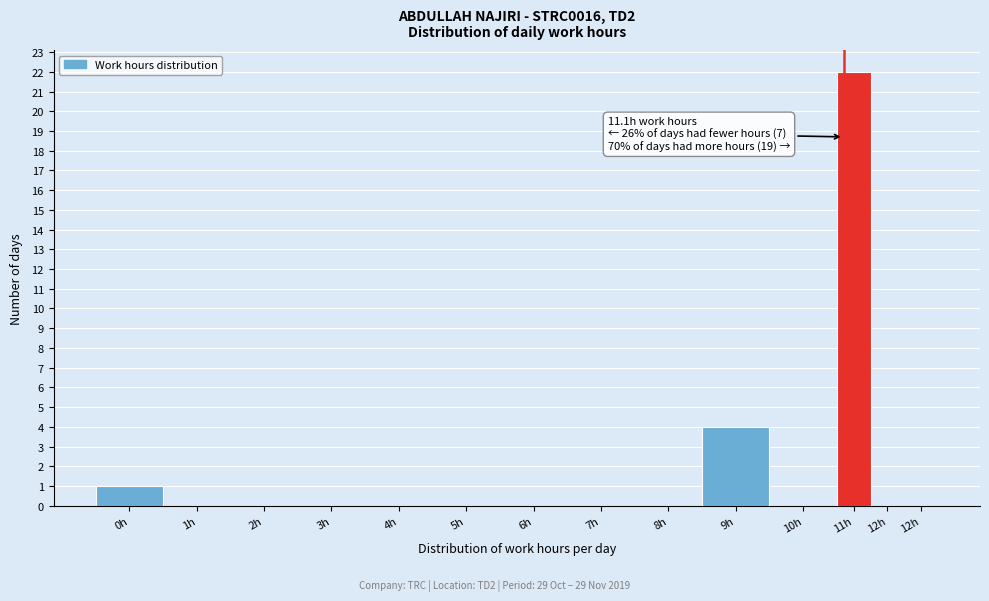

How many distinct data groups are displayed?

1